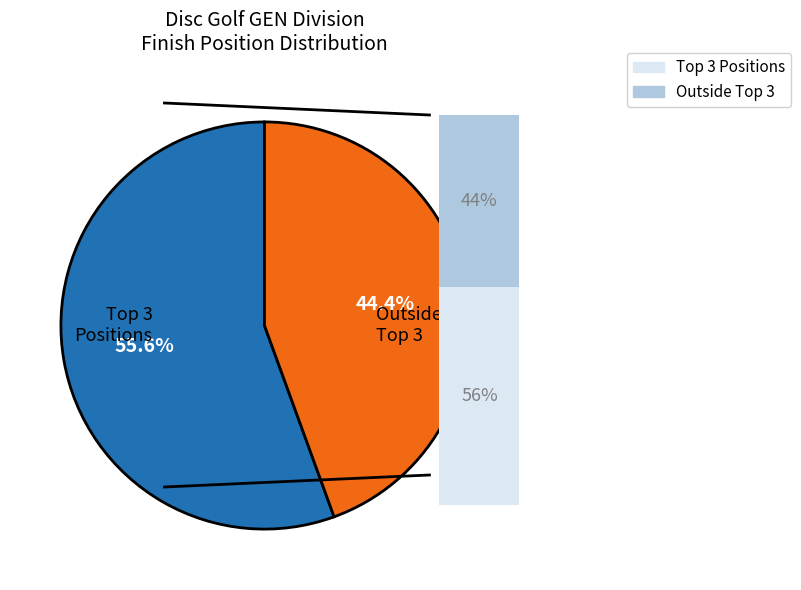

The Tavin Schram slice represents 1% of the pie. True or false?

False